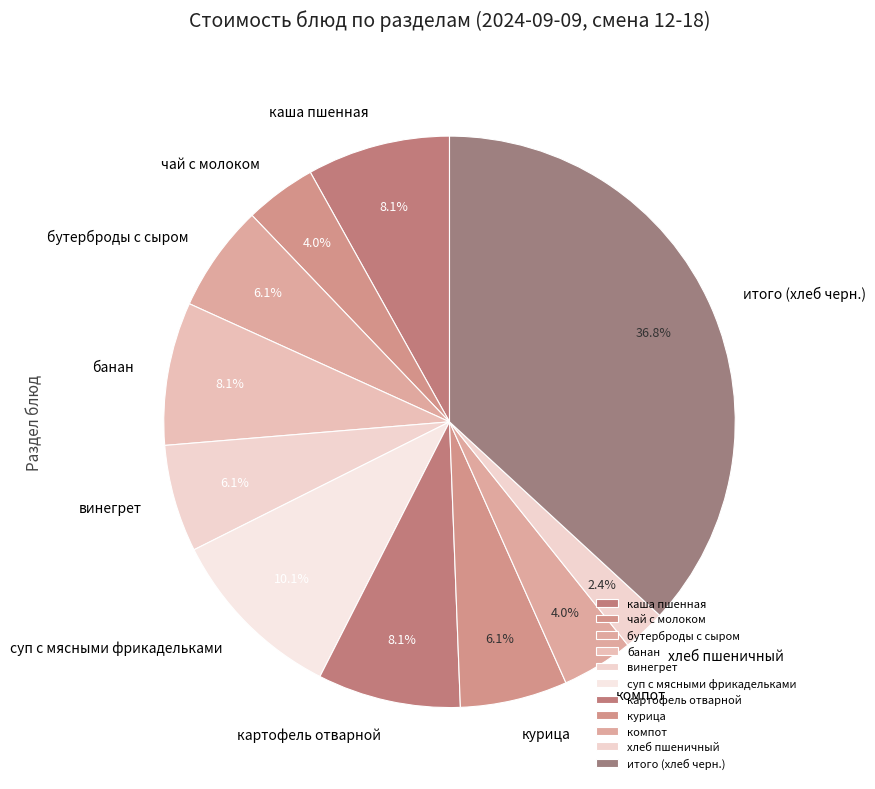

Do суп с мясными фрикадельками and итого (хлеб черн.) together represent more than half of the pie?

No